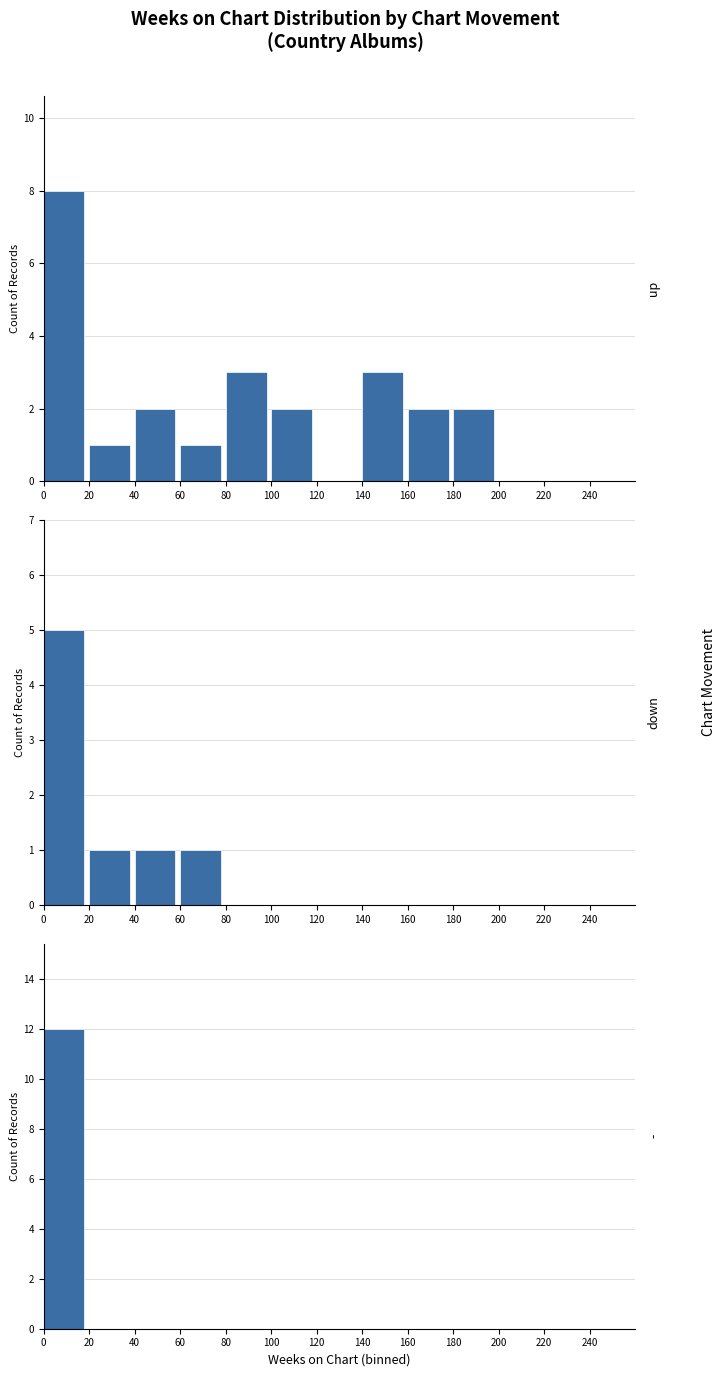

At how many categories does at least one series exceed 3?

1